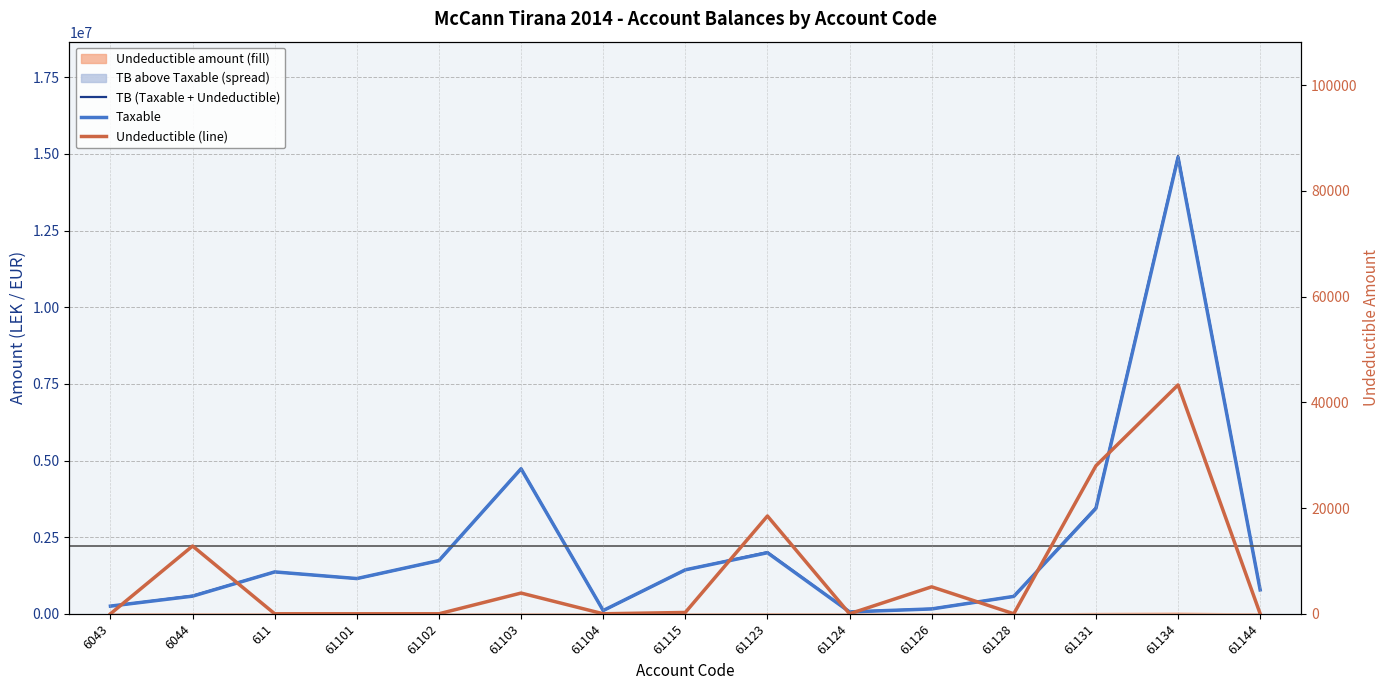

List the series in order of their peak value, highest first.

TB (Taxable + Undeductible), Taxable, Undeductible